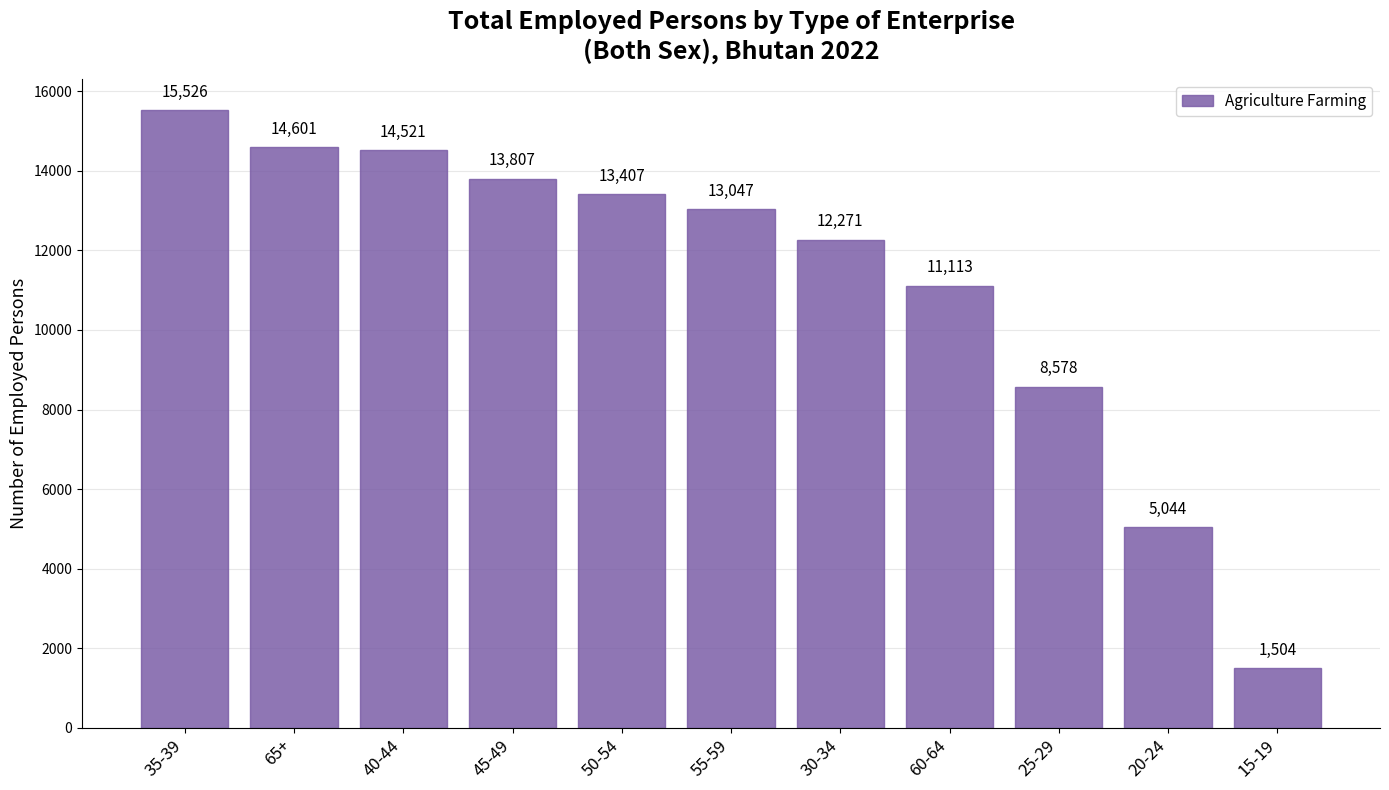

How many data points are less than 13047?

5